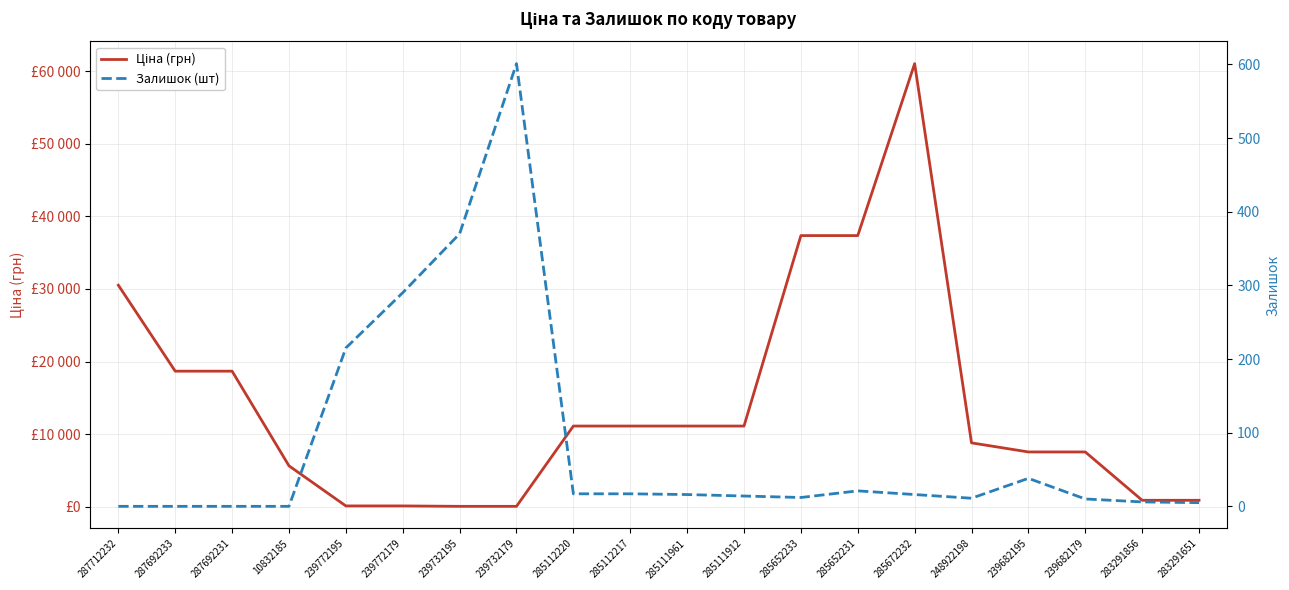

Reading left to right, what are all the values shown in this chart?

Ціна (грн): 30512.3	18671.5	18671.5	5636.0	113.3	113.3	56.7	56.7	11113.6	11113.6	11113.6	11113.6	37343.0	37343.0	61024.7	8797.6	7545.9	7545.9	889.9	889.9
Залишок (шт): 0.0	0.0	0.0	0.0	215.0	290.0	370.0	601.0	17.0	17.0	16.0	14.0	12.0	21.0	16.0	11.0	38.0	10.0	6.0	5.0